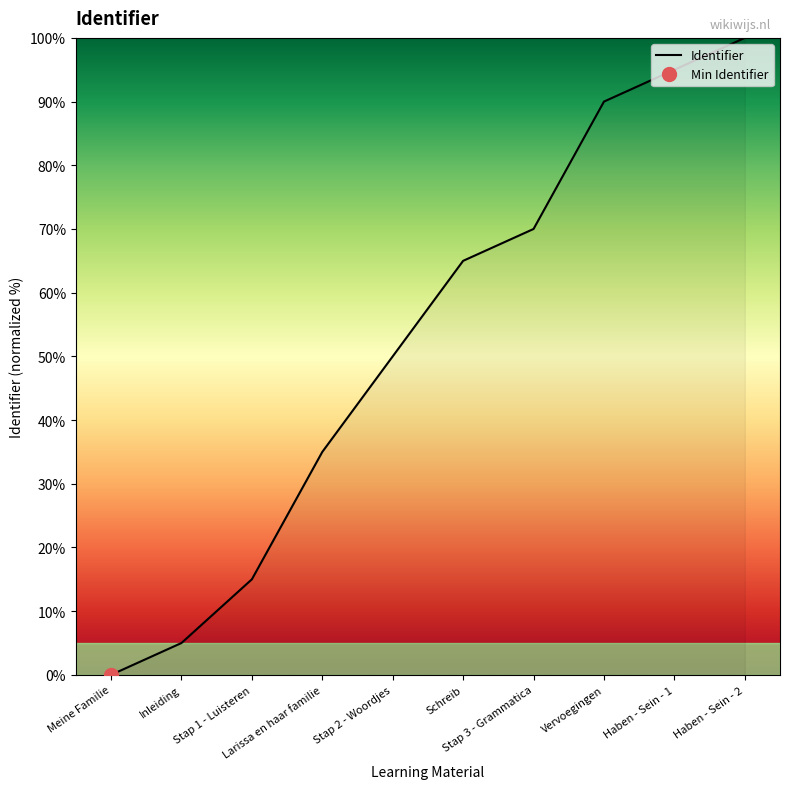

What is the difference between the maximum and minimum values?

100